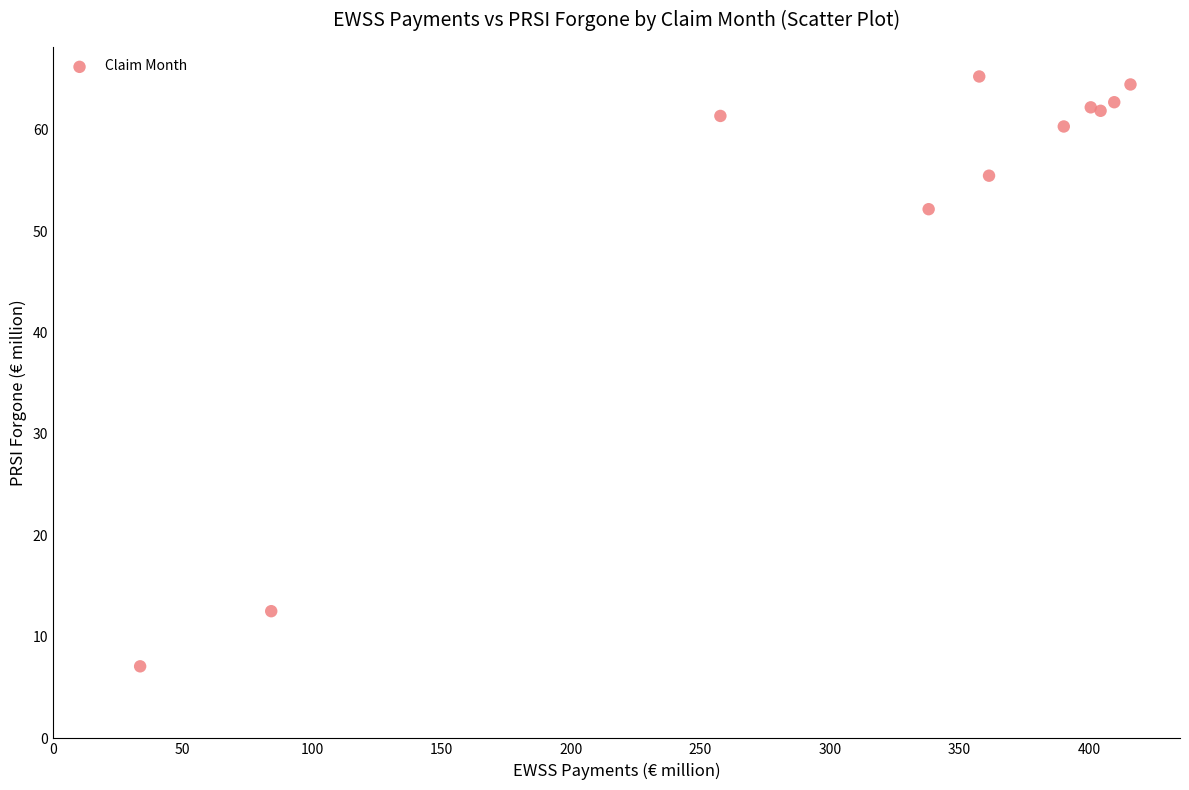

What Y value in the scatter plot is closest to 36?

52.2